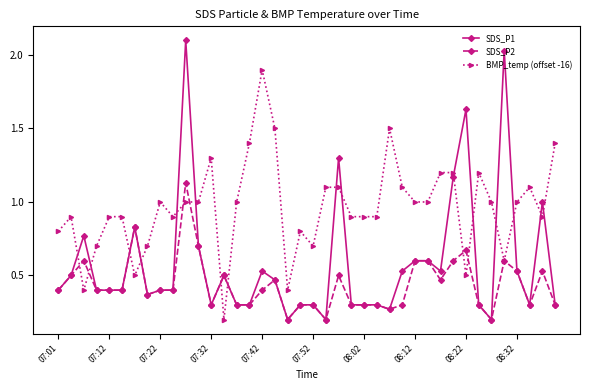

What is the maximum value shown in the chart?

2.1